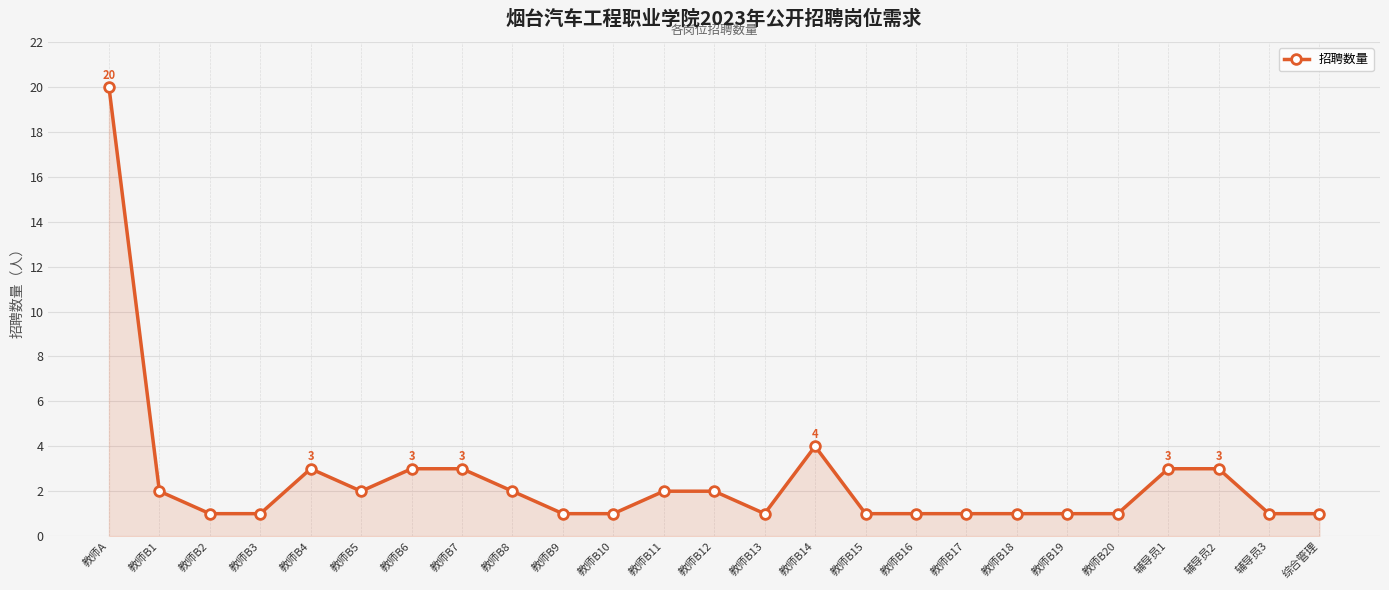

Reading left to right, transcribe all the data shown in this chart.

20	2	1	1	3	2	3	3	2	1	1	2	2	1	4	1	1	1	1	1	1	3	3	1	1